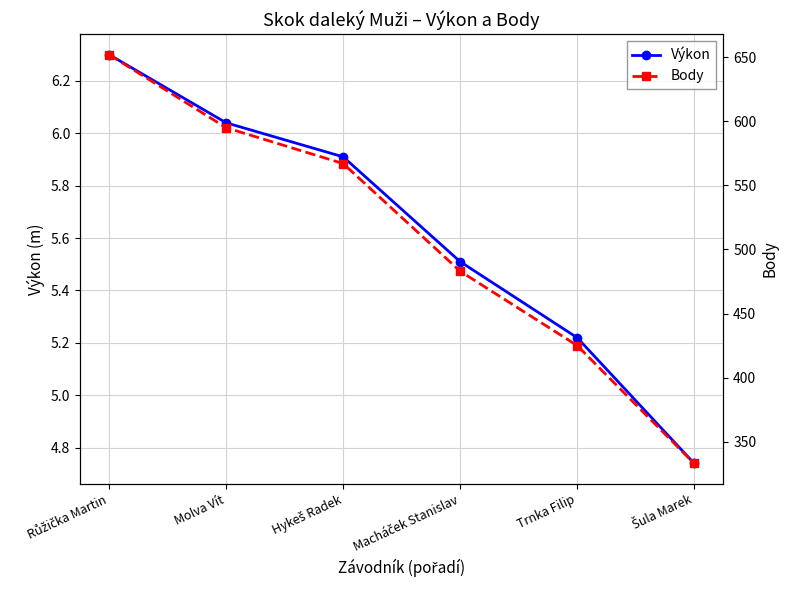

At which label does Výkon first exceed 5?

Růžička Martin